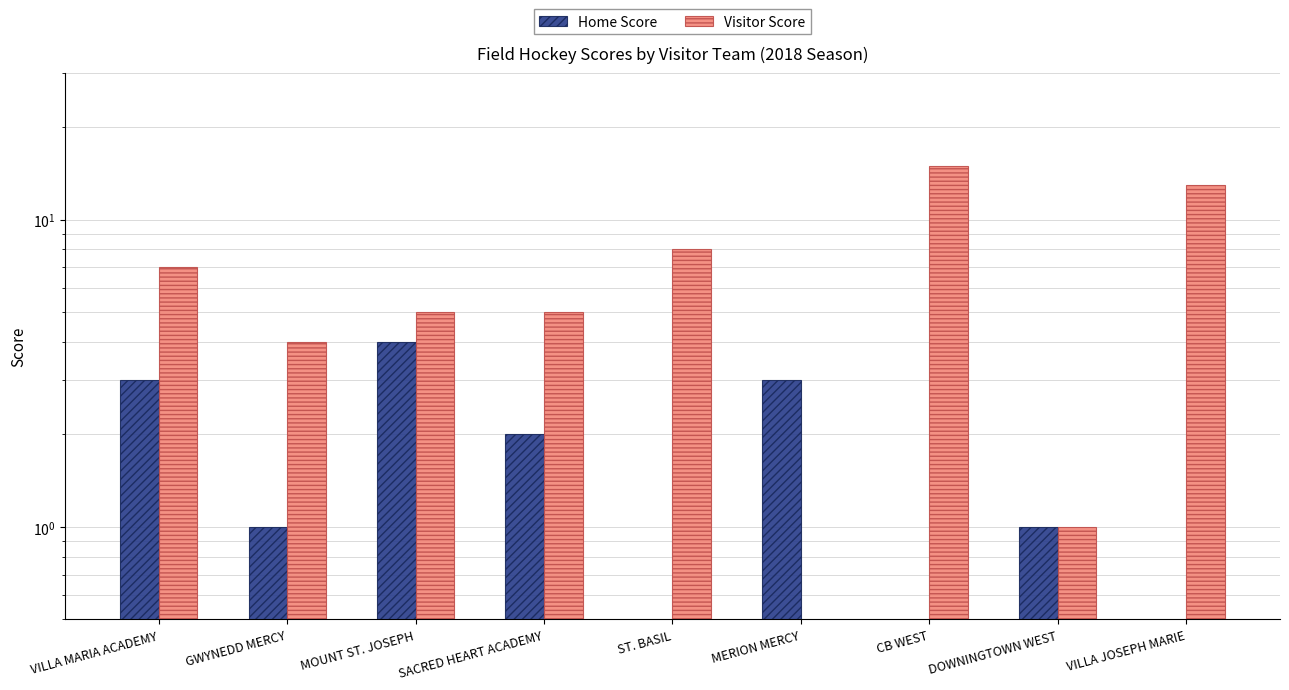

What is the difference between the maximum and minimum values in the Visitor Score series?

15